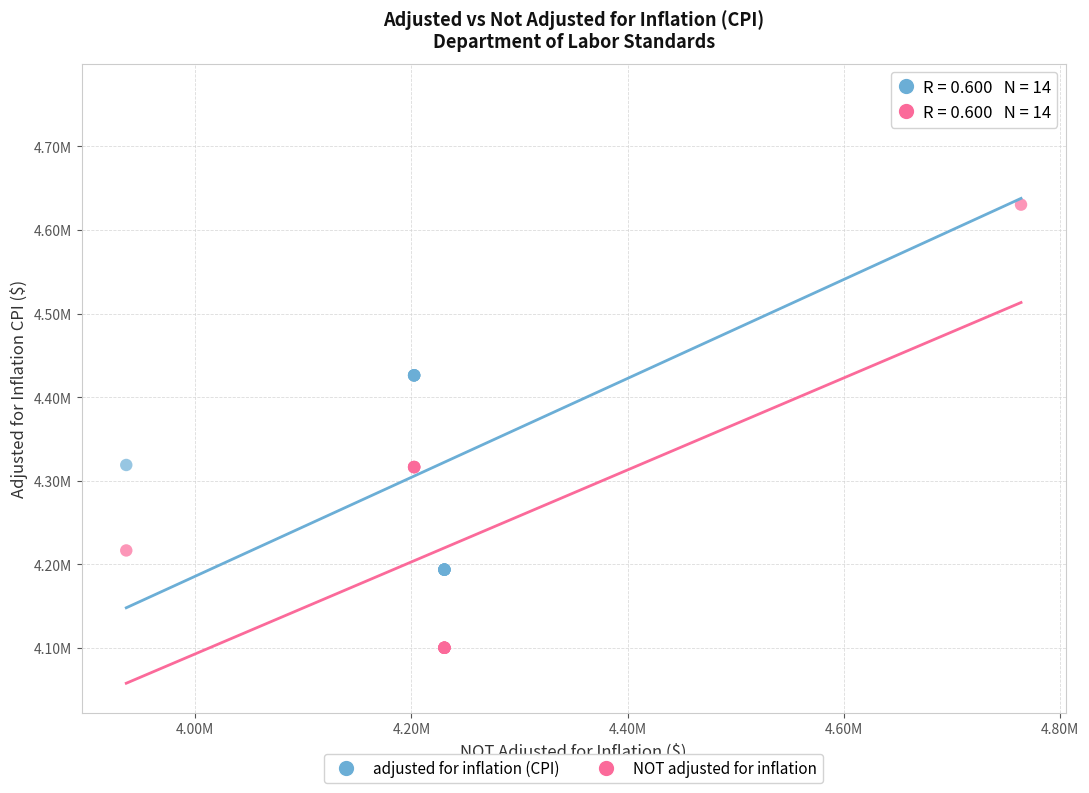

Which series contains the highest Y value?

adjusted for inflation (CPI)